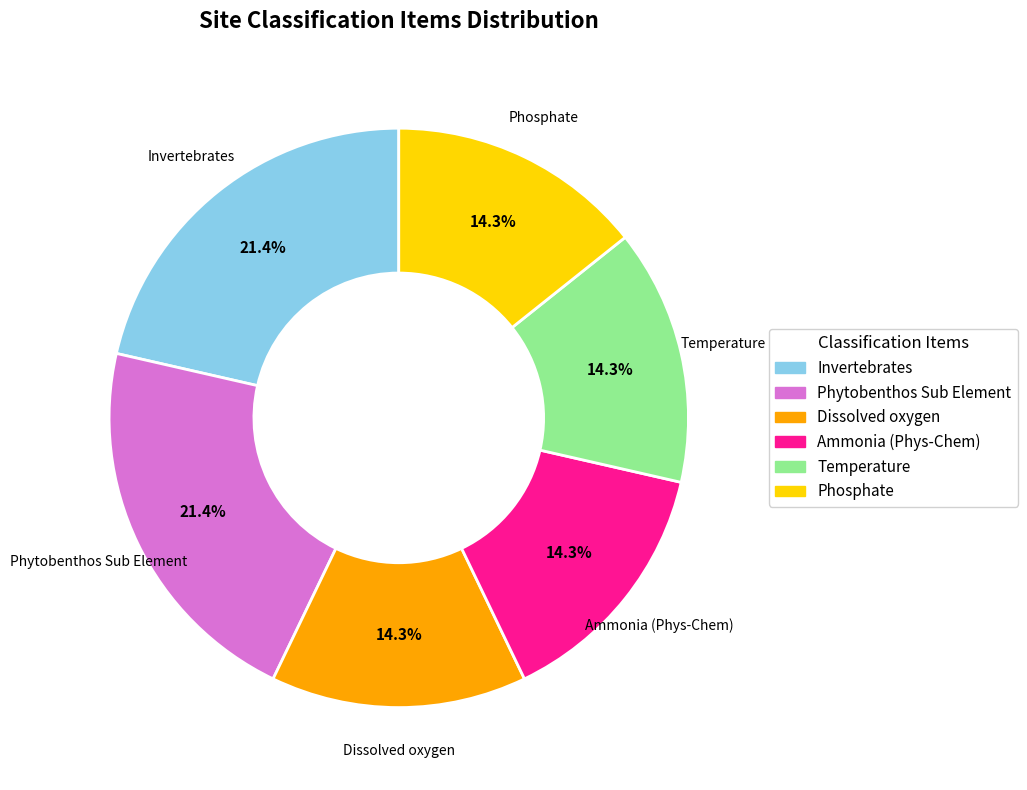

To the nearest percent, what percentage of the pie is Invertebrates?

21%